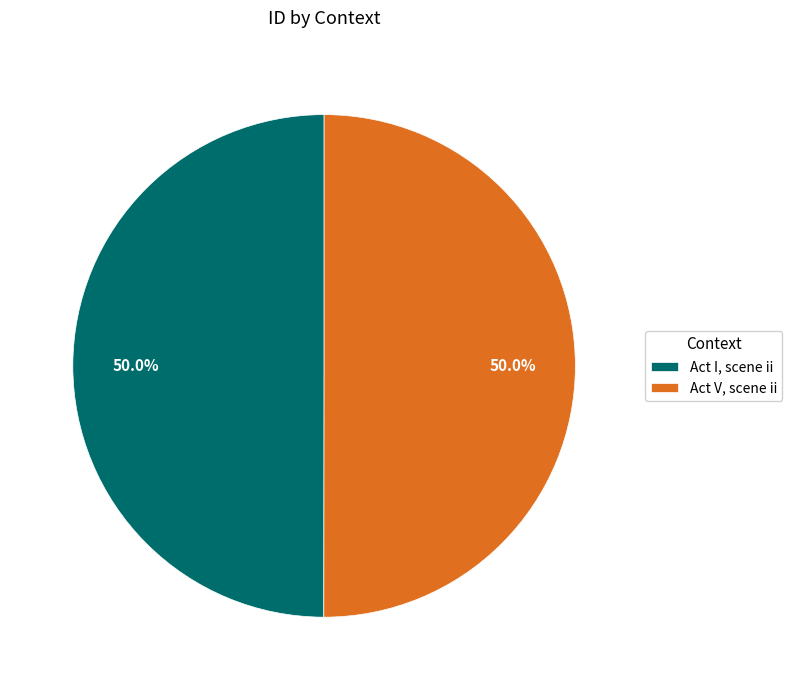

What percentage do Act V, scene ii and Act I, scene ii together represent?

100.0%